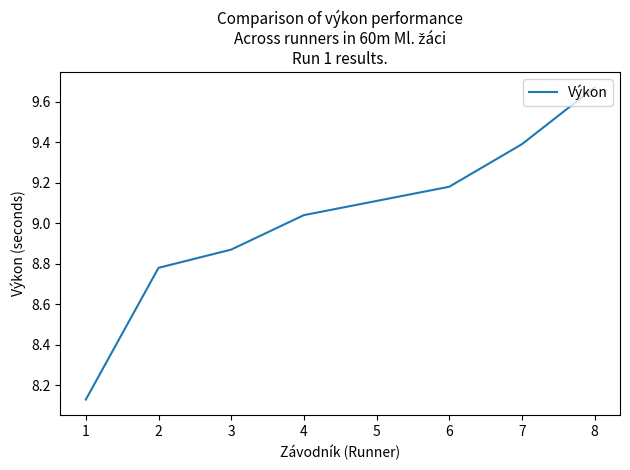

What is the difference between the second highest and minimum values?

1.3